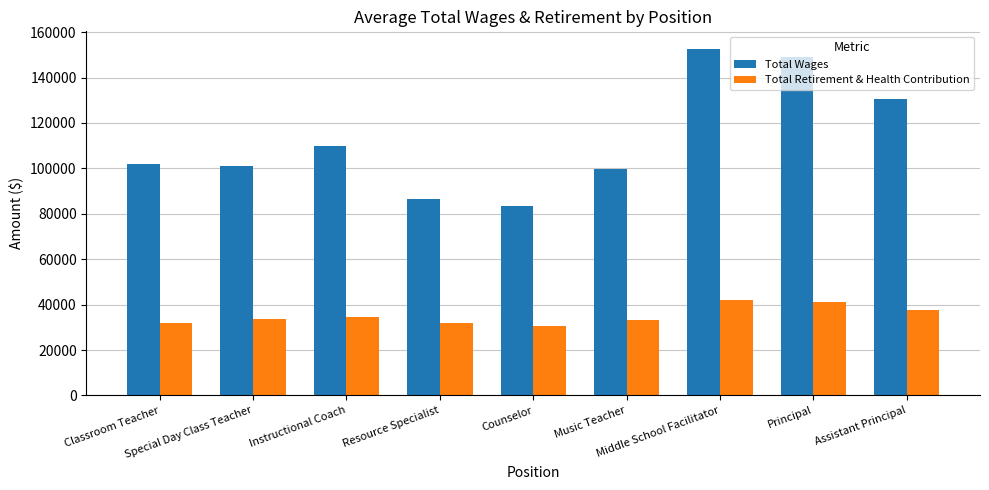

The Total Wages series shows 100860.7 at Special Day Class Teacher. True or false?

True